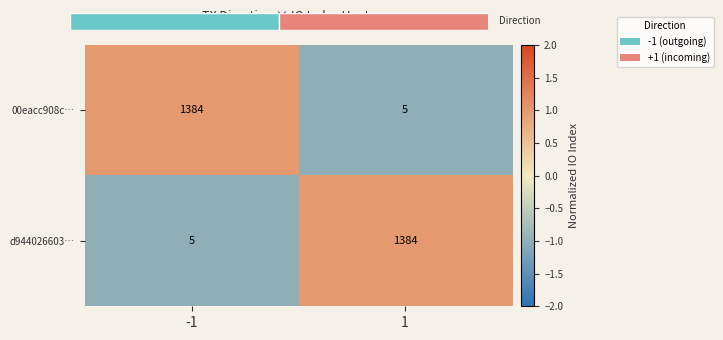

Reading left to right, transcribe all the data shown in this chart.

00eacc908c…: -1=1384.0	1=5.0
d944026603…: -1=5.0	1=1384.0